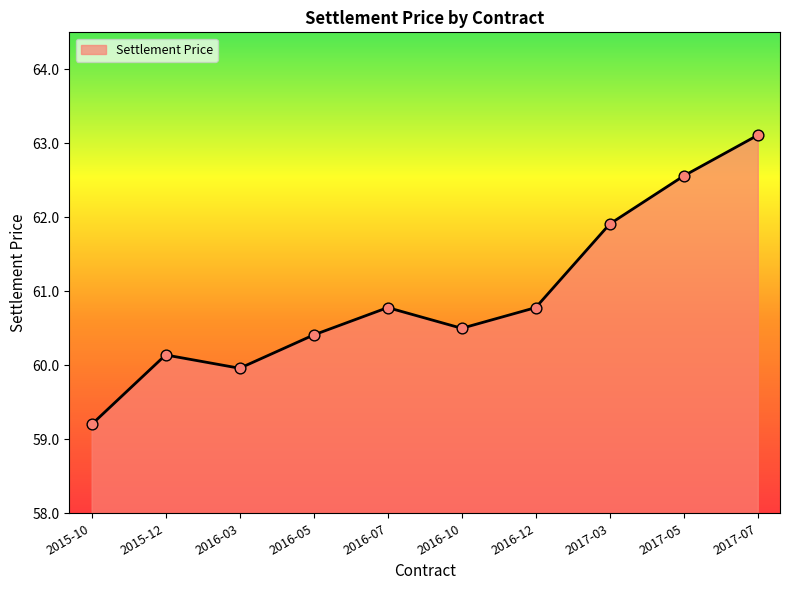

What is the ratio of the value at 2016-03 to the value at 2017-03?

1.0